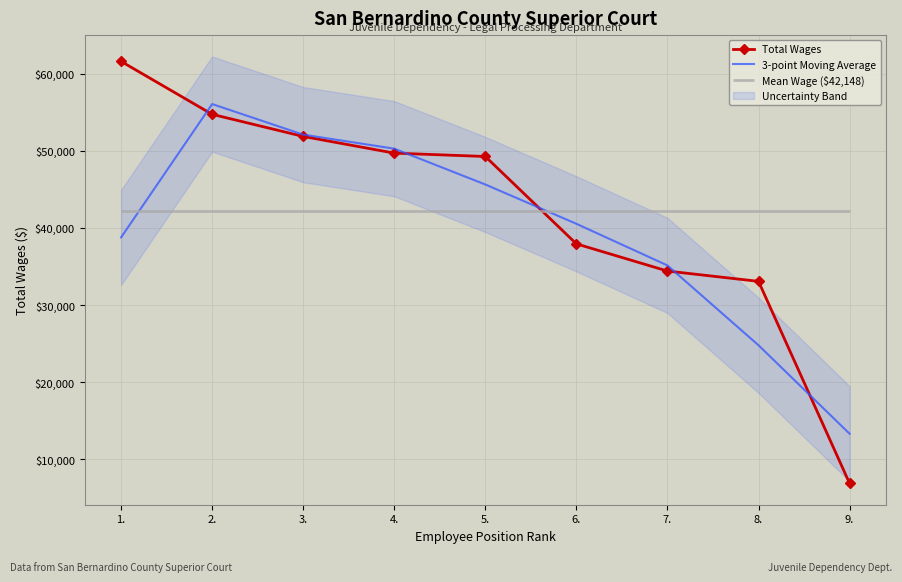

What is the difference between the maximum and second lowest values in the Total Wages series?

28510.0